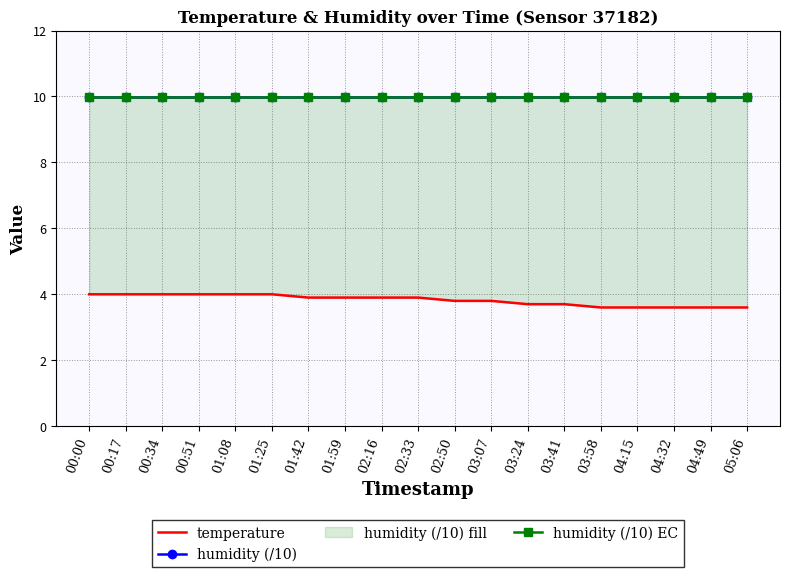

The value of humidity (/10) EC at 04:49 is 10.0. True or false?

True